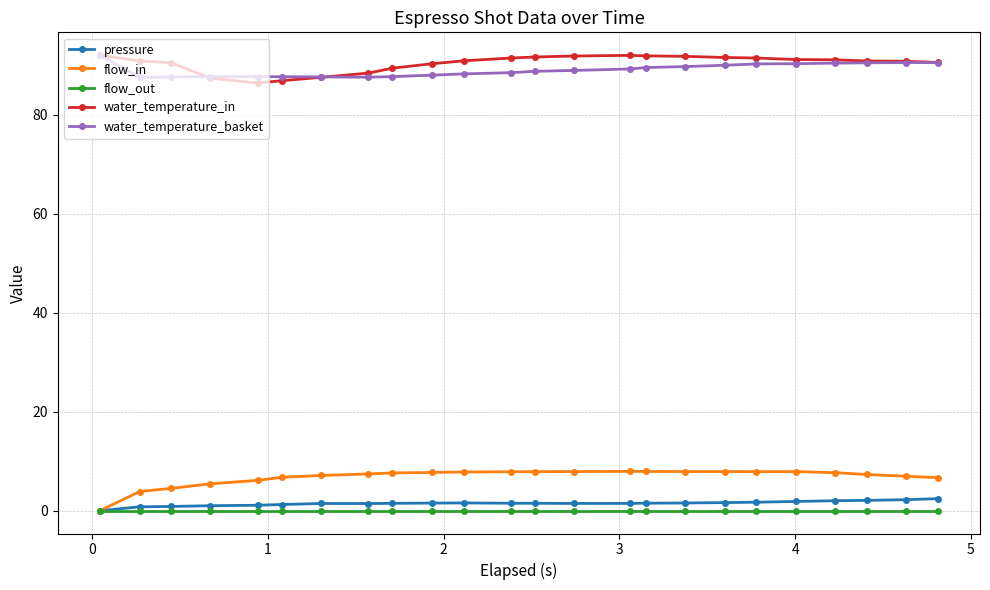

How many series are shown in this chart?

5